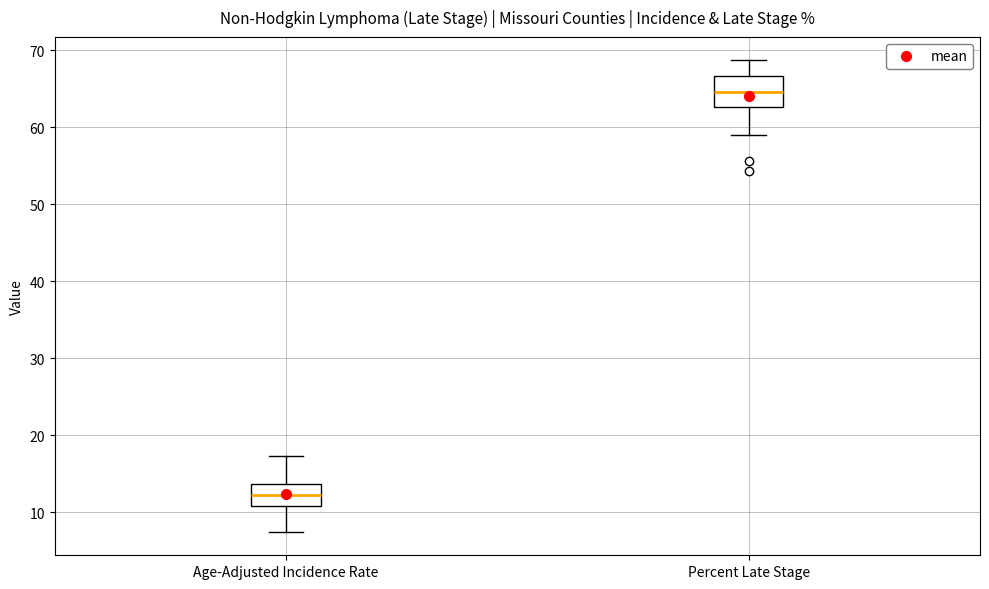

Which box is the tallest, from its lower edge to its upper edge?

Percent Late Stage